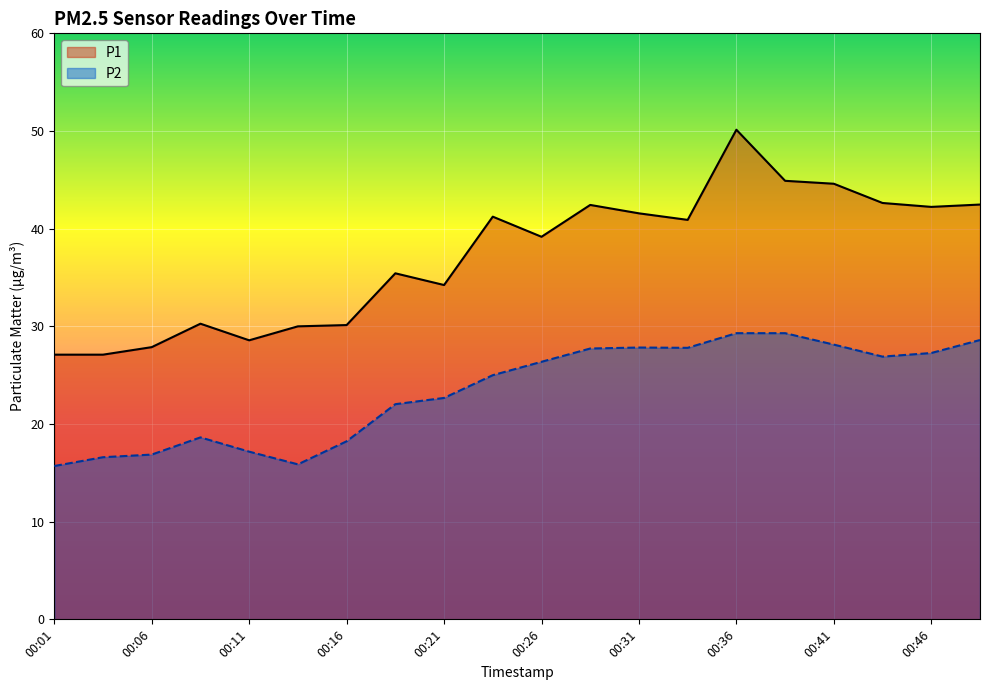

The P1 series shows 44.9 at 00:38. True or false?

True